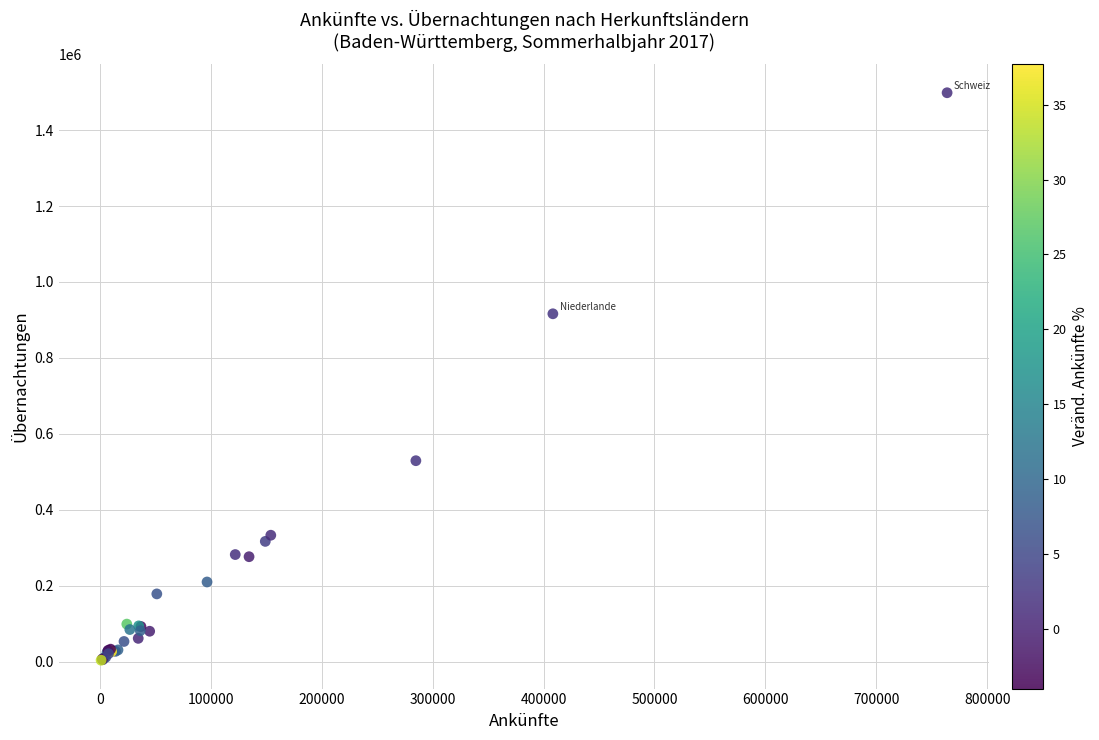

What Y value in the scatter plot is closest to 750968?

916122